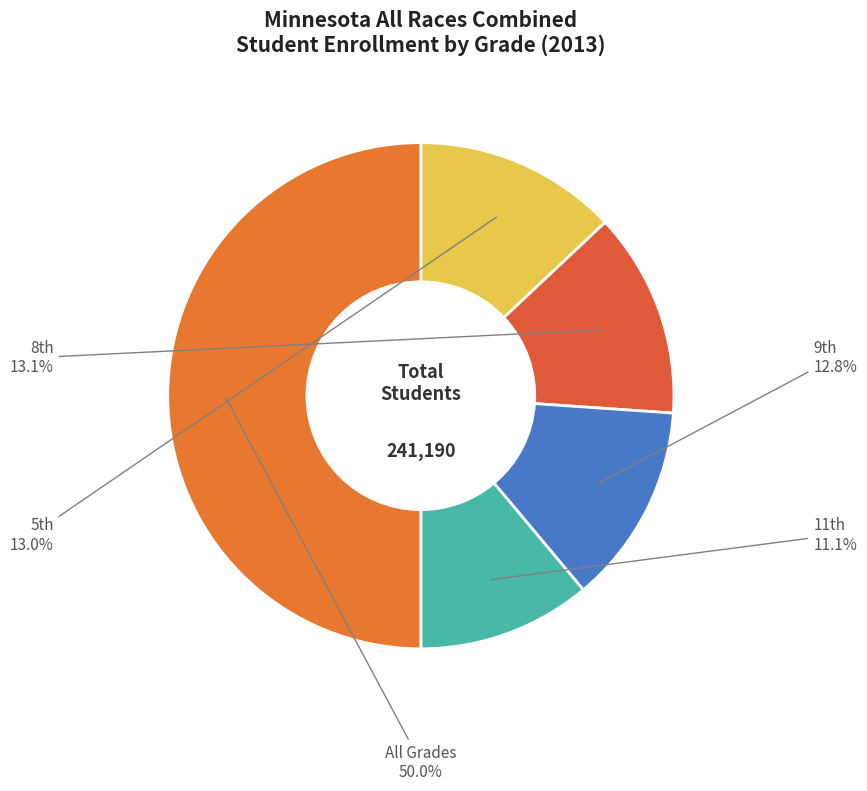

Does any single category account for the majority?

No